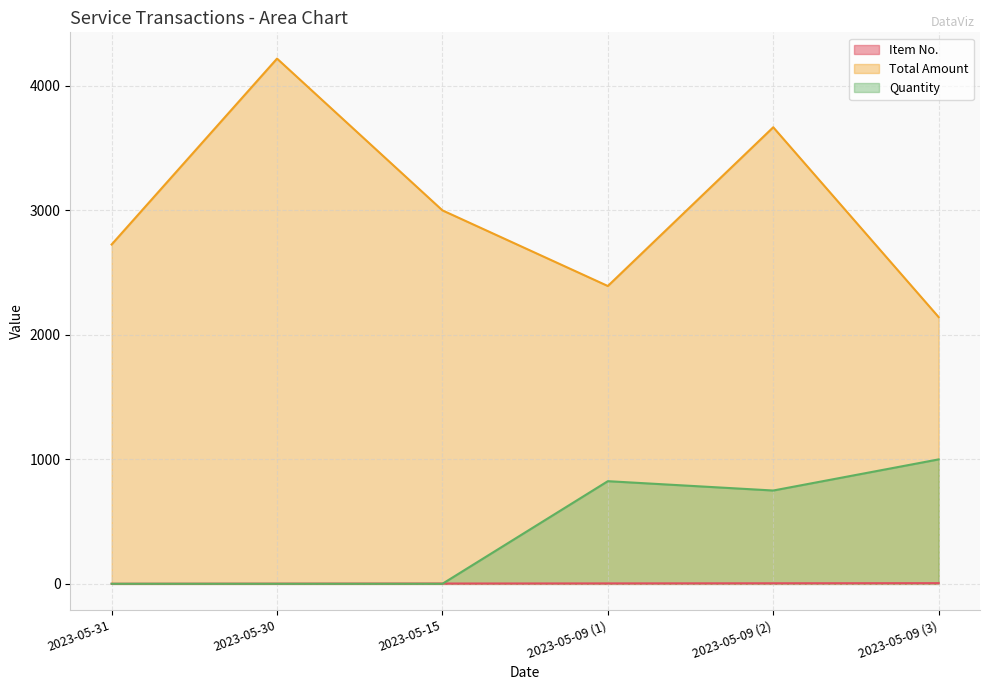

How many times do Quantity and Item No. cross each other?

1